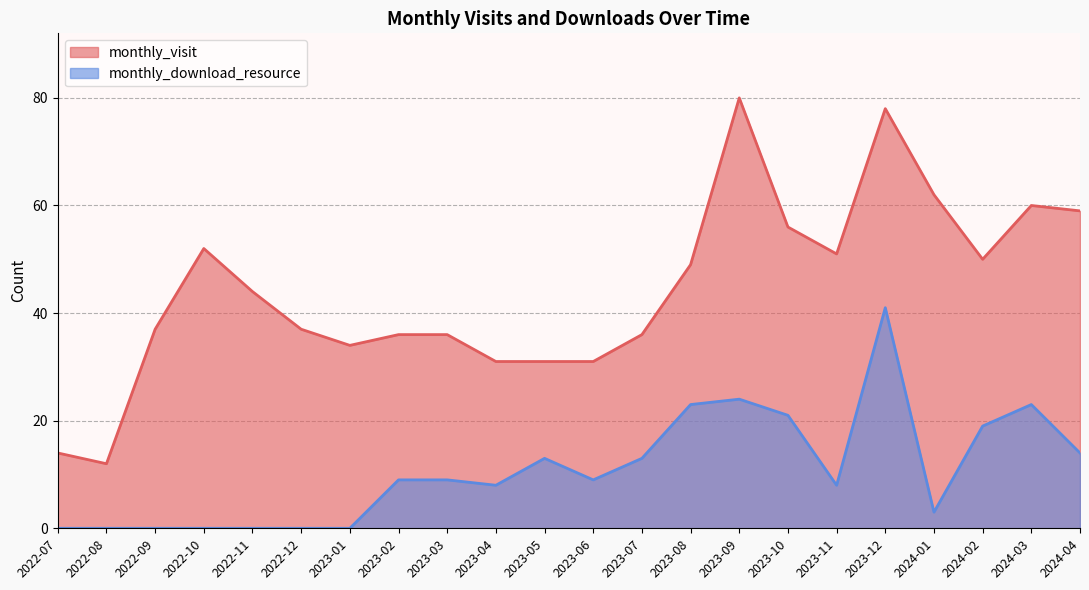

True or false: monthly_visit and monthly_download_resource intersect in this chart.

False